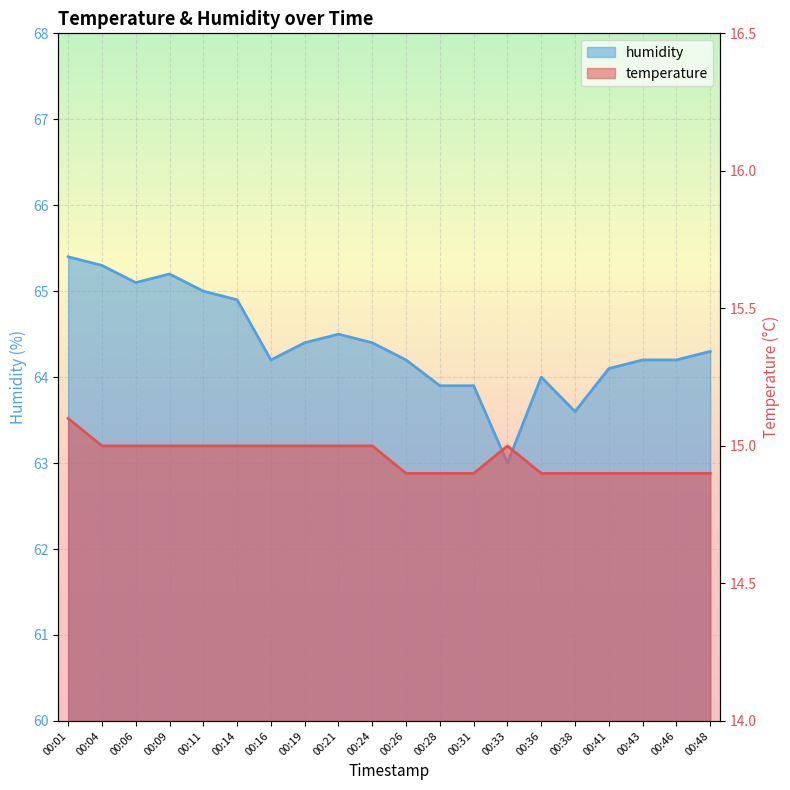

True or false: temperature and humidity cross at least once.

False